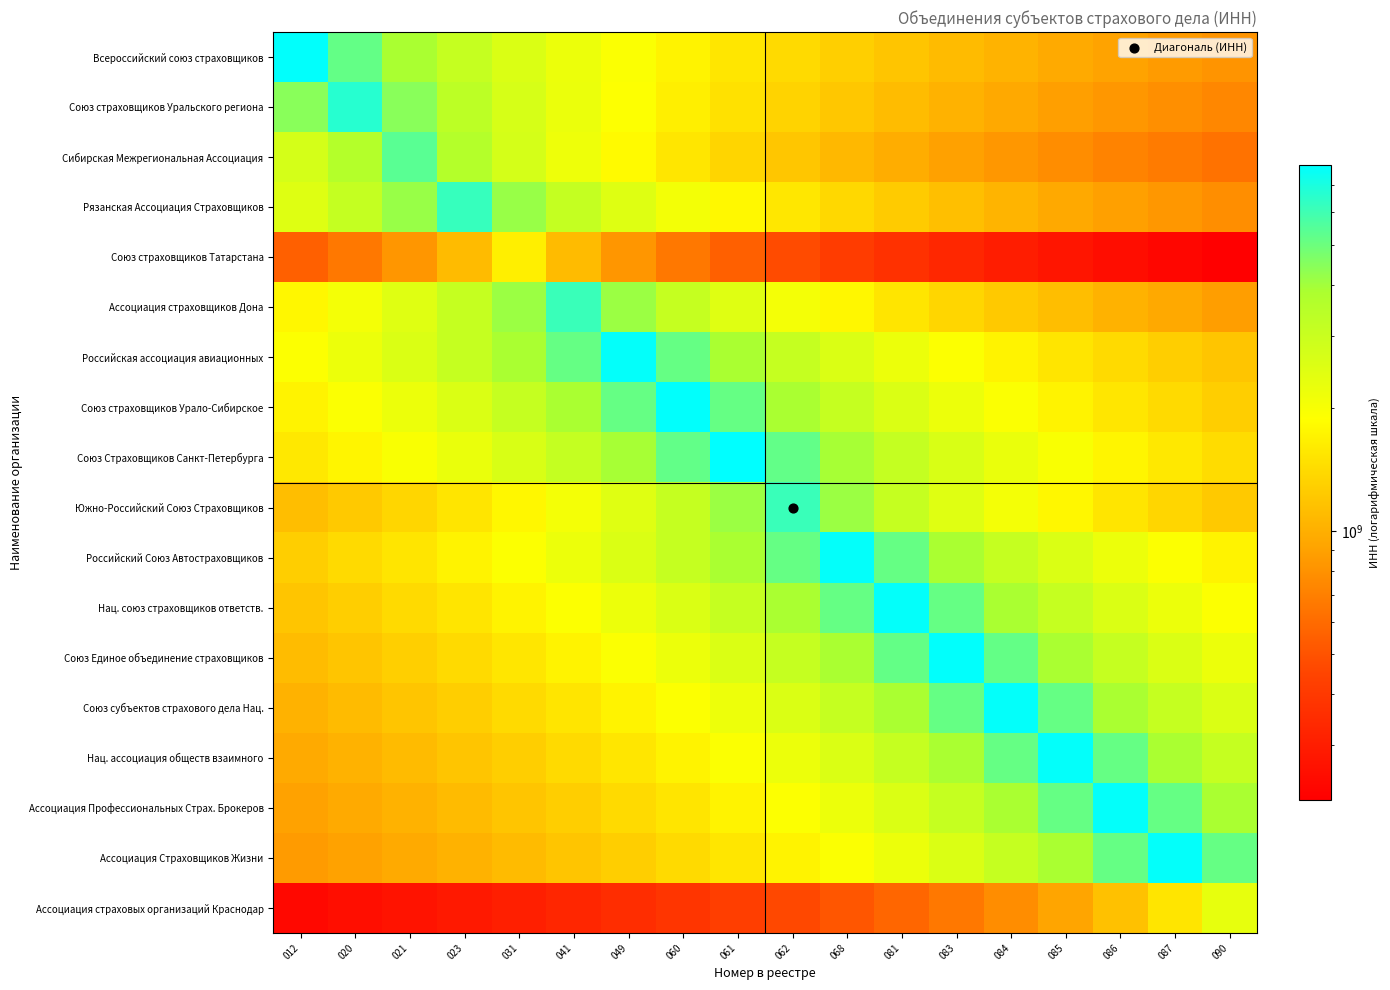

Which has a higher value, 061 or 021?

021